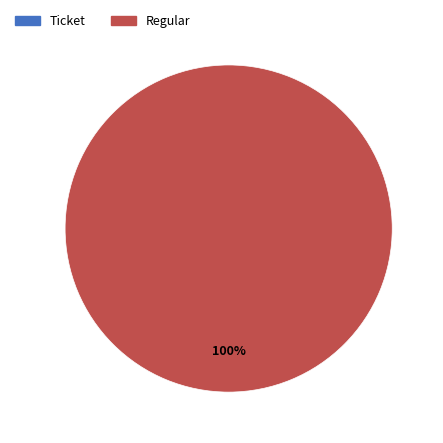

To the nearest percent, what percentage of the pie is Regular?

100%